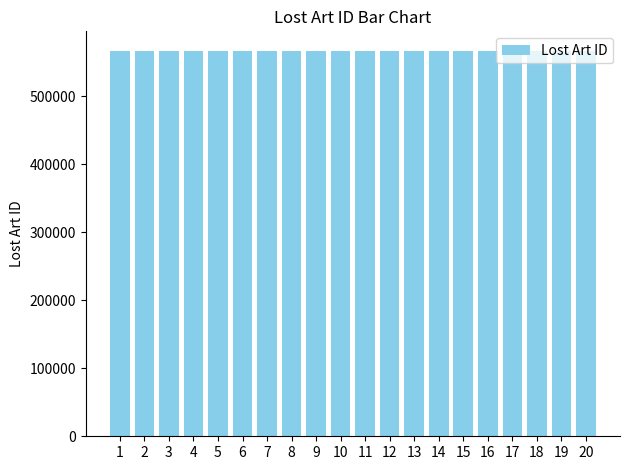

What is the change in value from 4 to 6?

+11